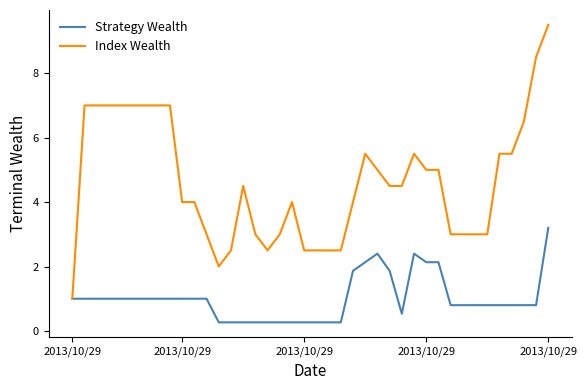

List the series in order of their overall mean, lowest first.

Strategy Wealth, Index Wealth